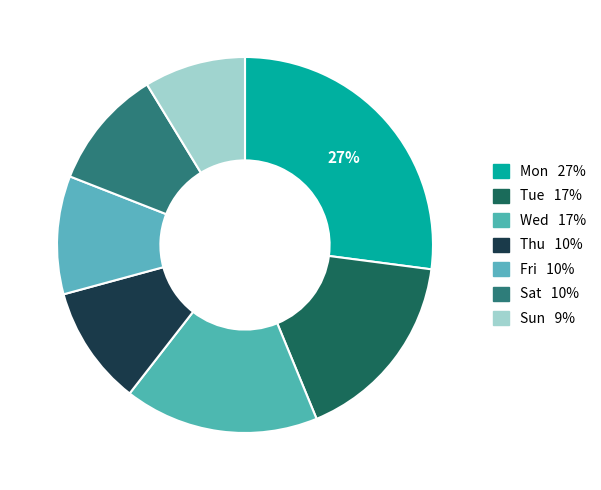

Does Fri account for over 50% of the chart?

No